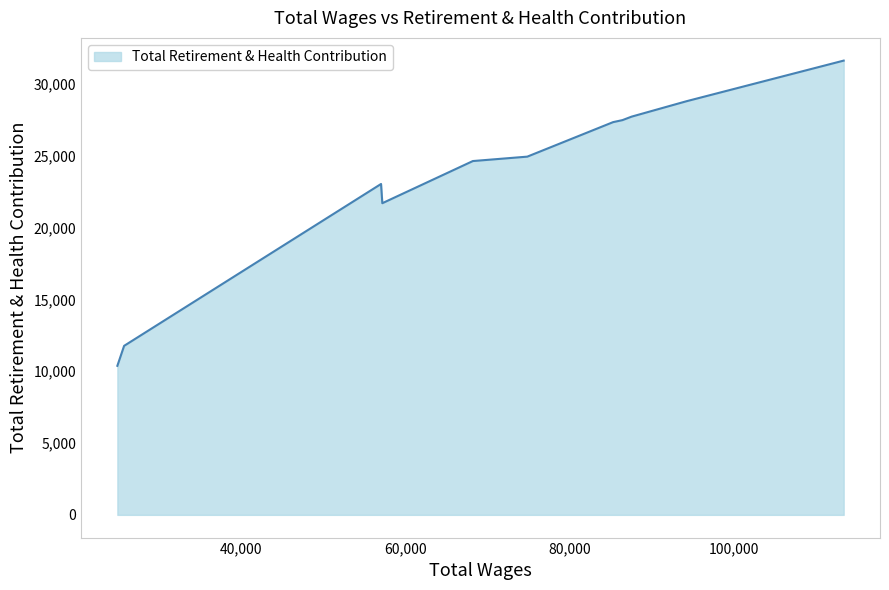

What is the average value?

23578